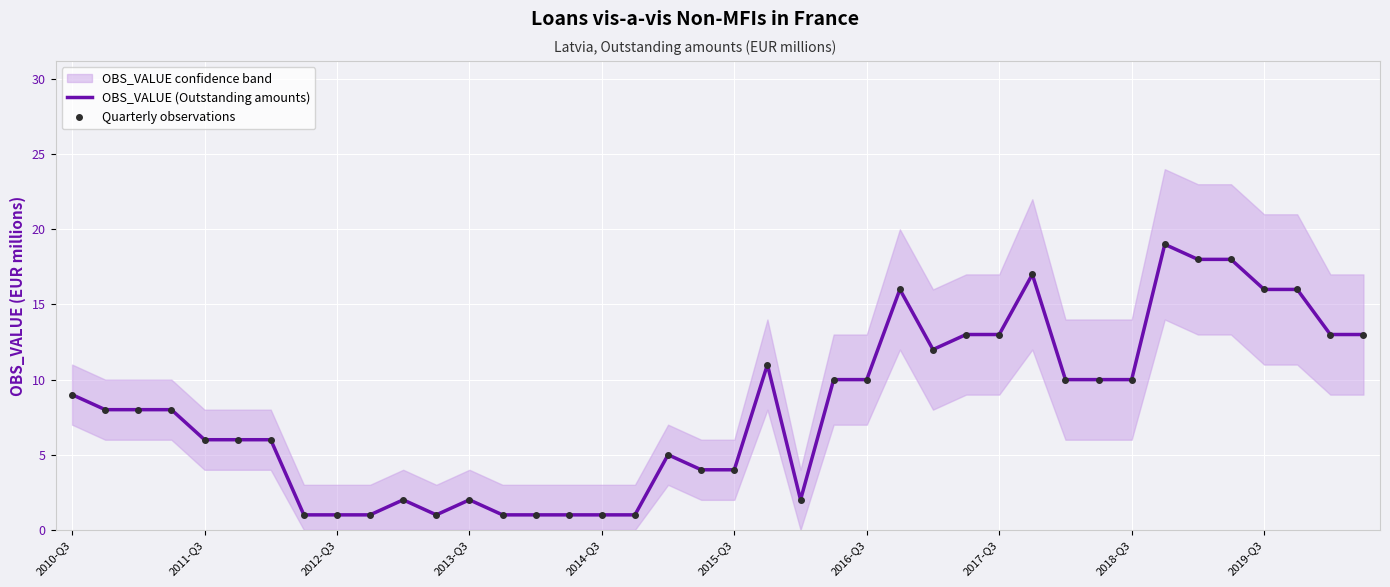

True or false: Quarterly observations and OBS_VALUE (Outstanding amounts) intersect in this chart.

False